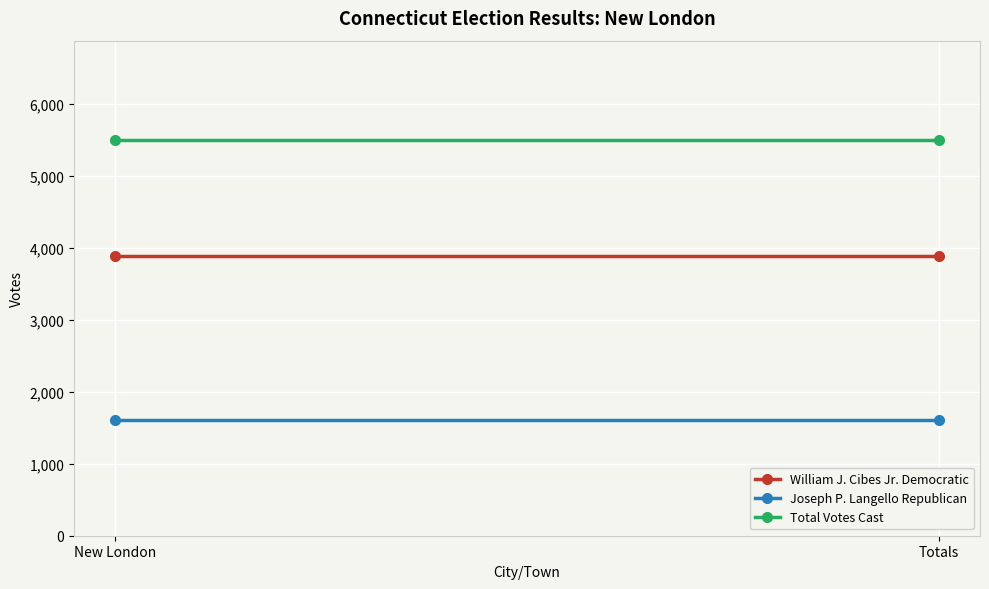

Rank the categories by William J. Cibes Jr. Democratic value from lowest to highest.

New London, Totals